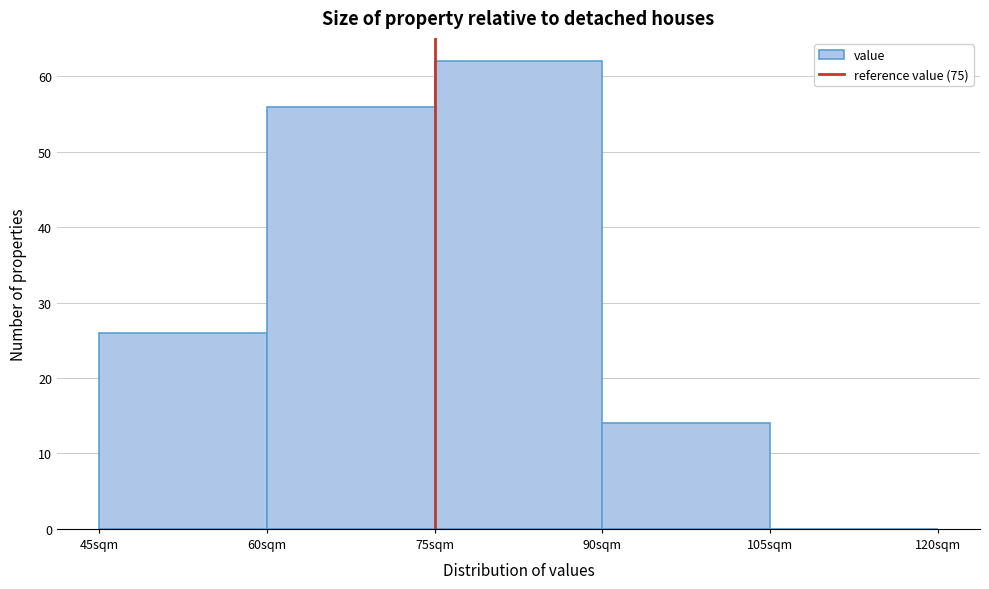

Which range on the x-axis has the tallest bar?

75 to 90